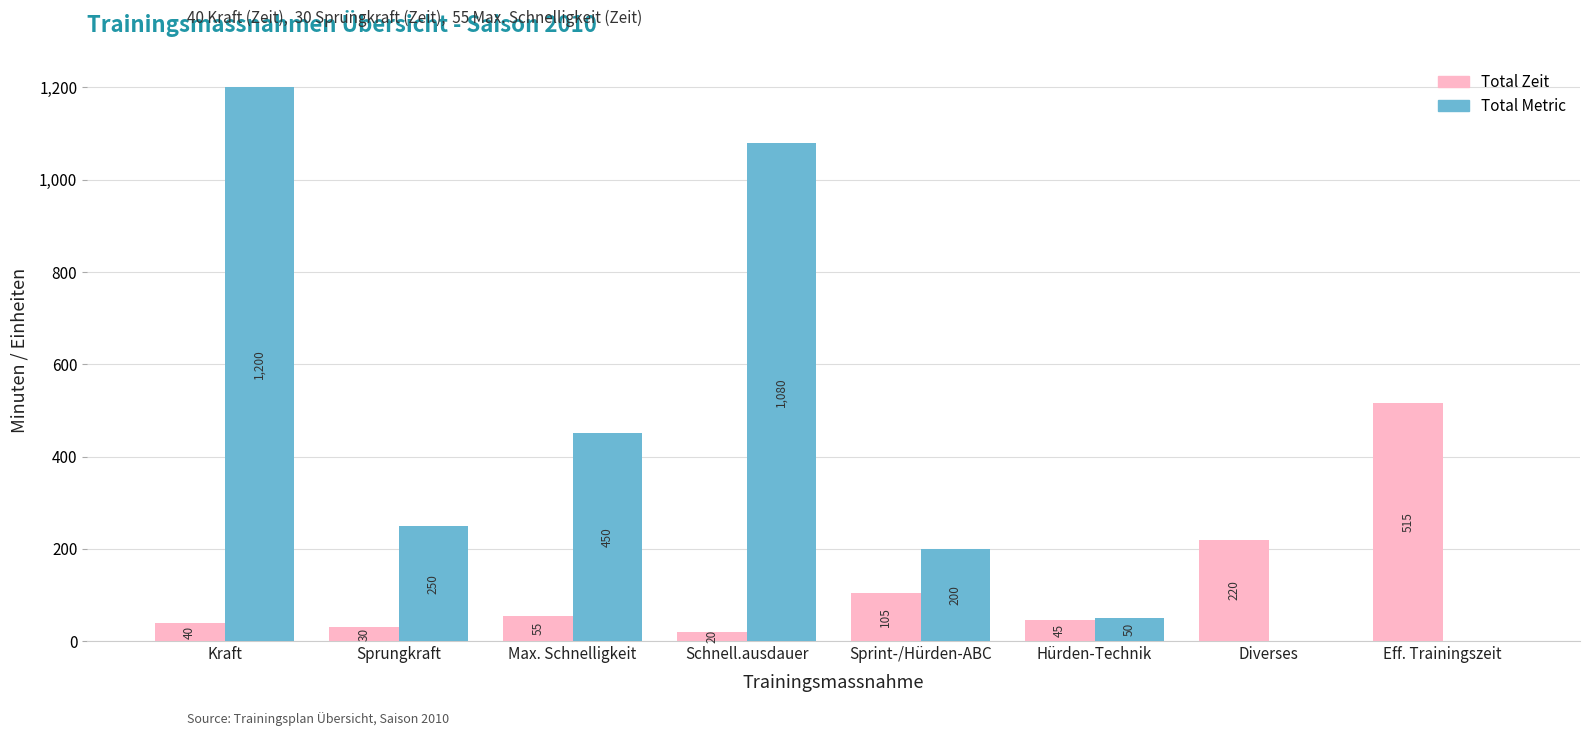

Between Max. Schnelligkeit and Eff. Trainingszeit, which series saw the biggest shift?

Total Zeit